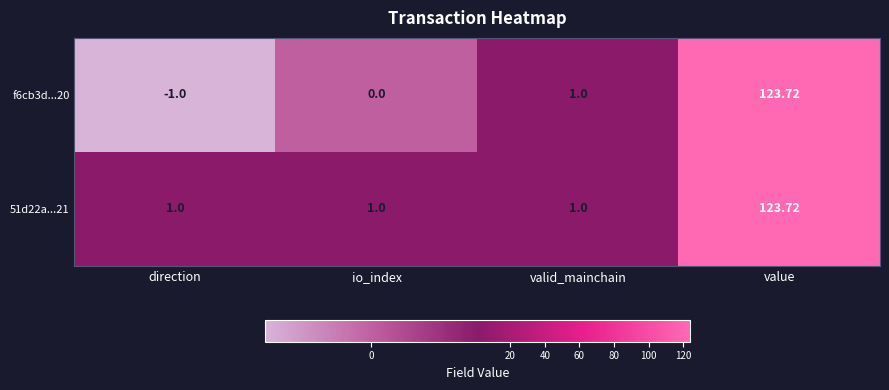

At which category does the chart reach its minimum across all series?

direction